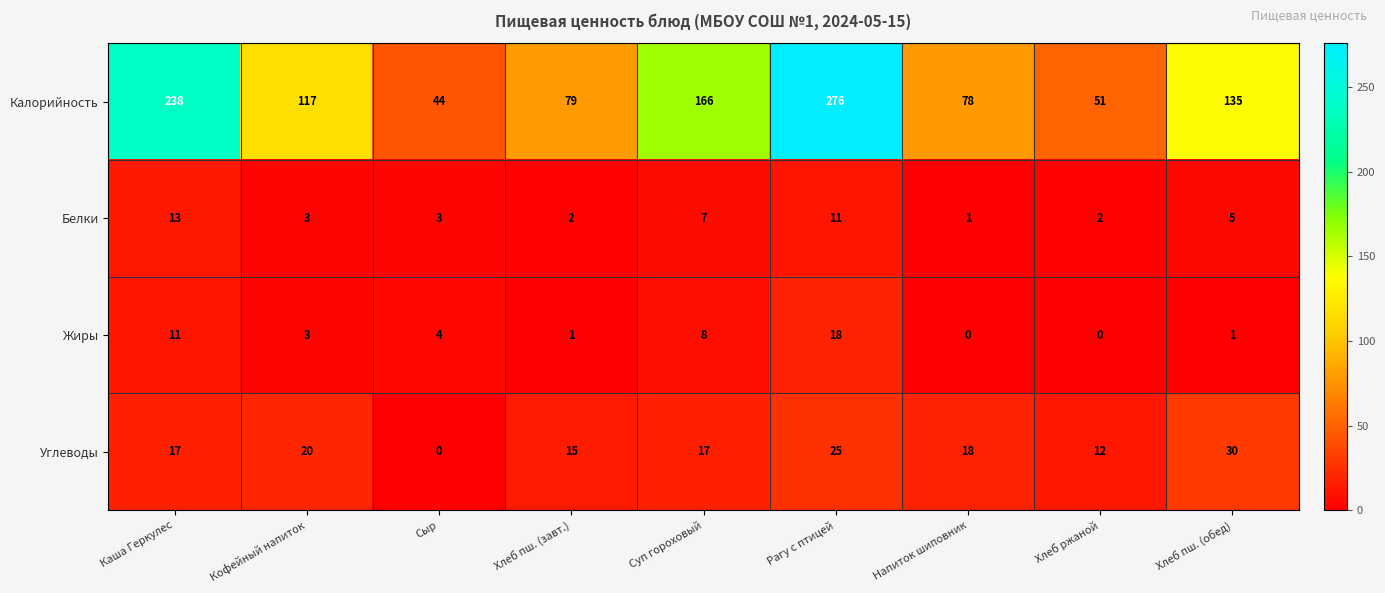

At how many categories does at least one series exceed 202?

2